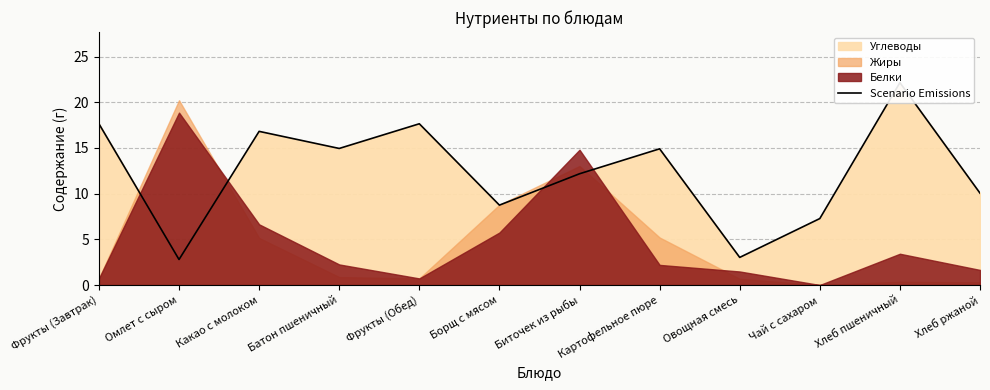

How many values exceed 14?

6